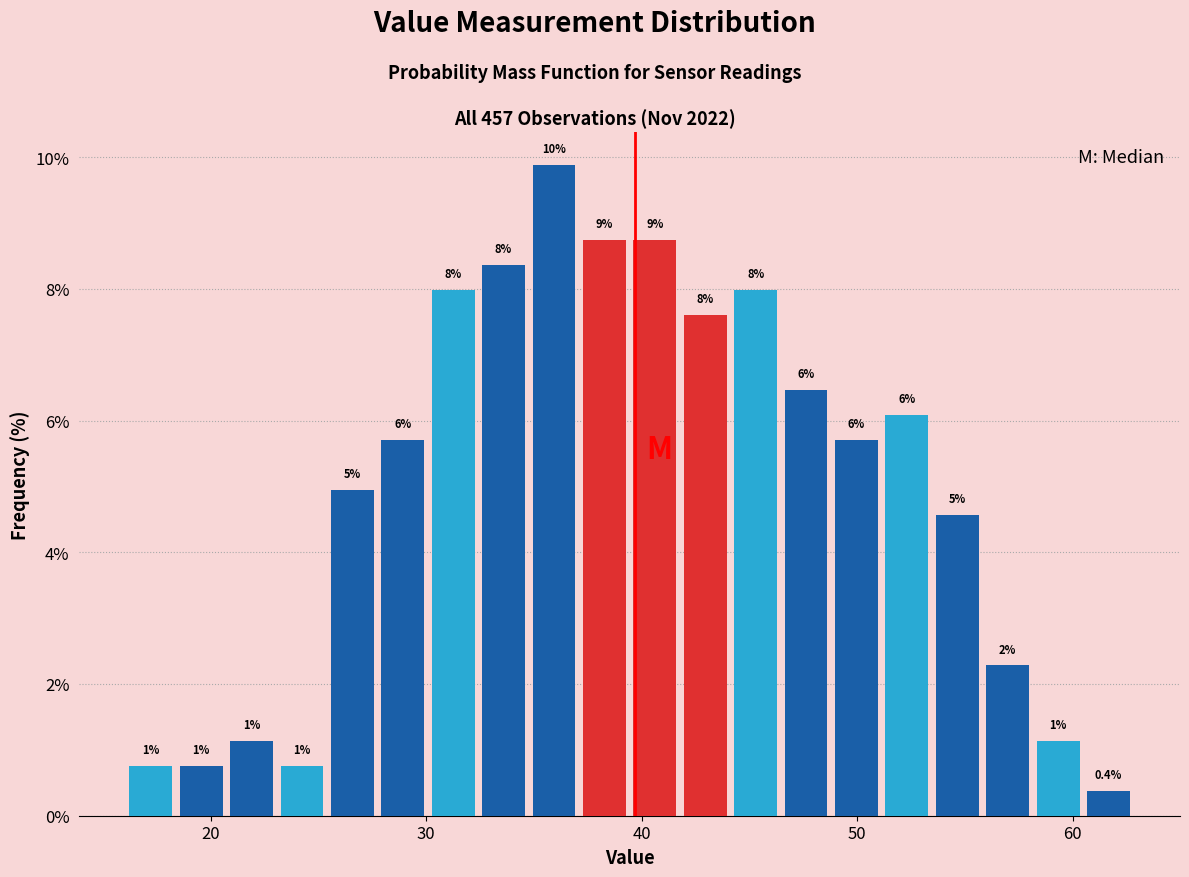

Read against the x-axis, roughly where is the centre of the tallest bar?

36